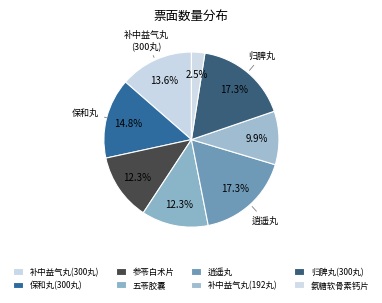

To the nearest percent, what is the difference between the largest and smallest slice percentages?

15%